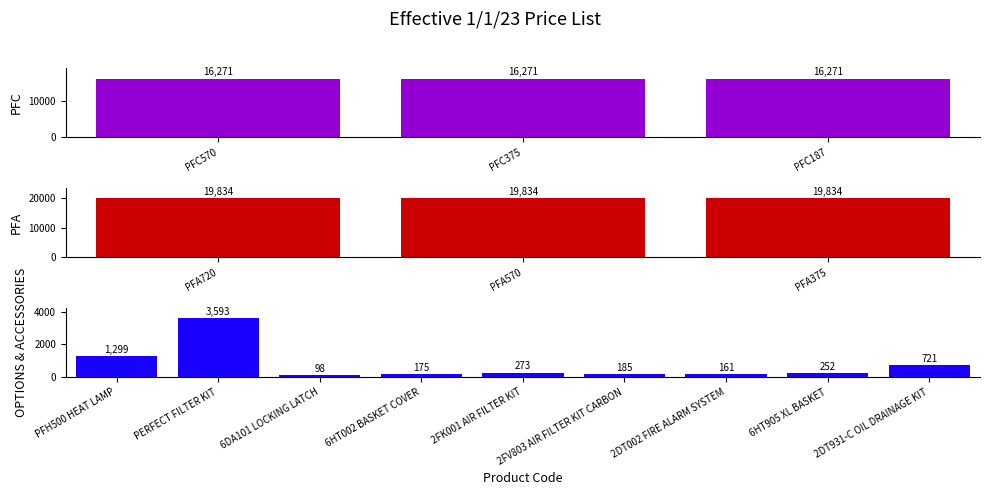

The chart shows a value of 69.1 at 2FK001 AIR FILTER KIT. True or false?

False